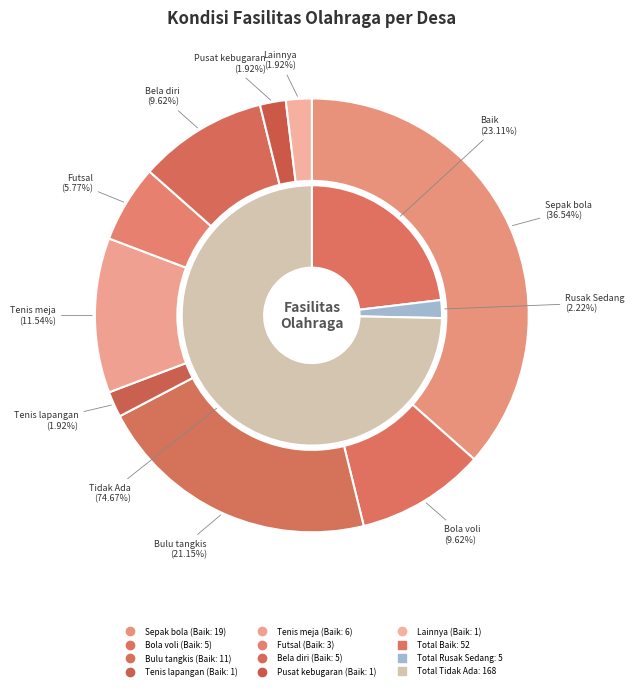

True or false: 4 accounts for 1% of the total.

False